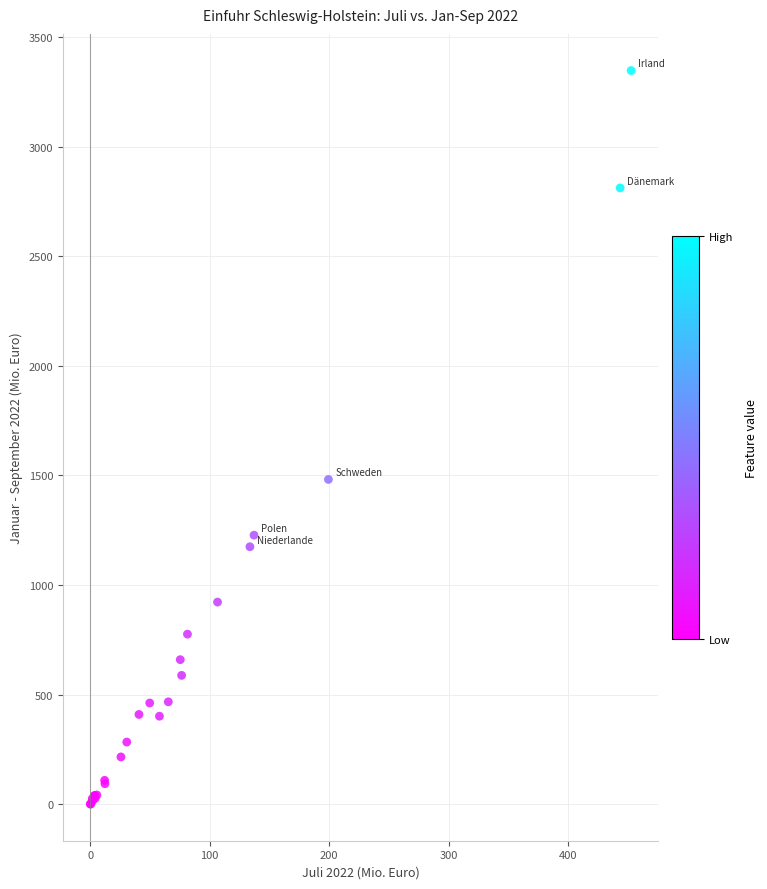

What Y value in the scatter plot is closest to 1673?

1481.7